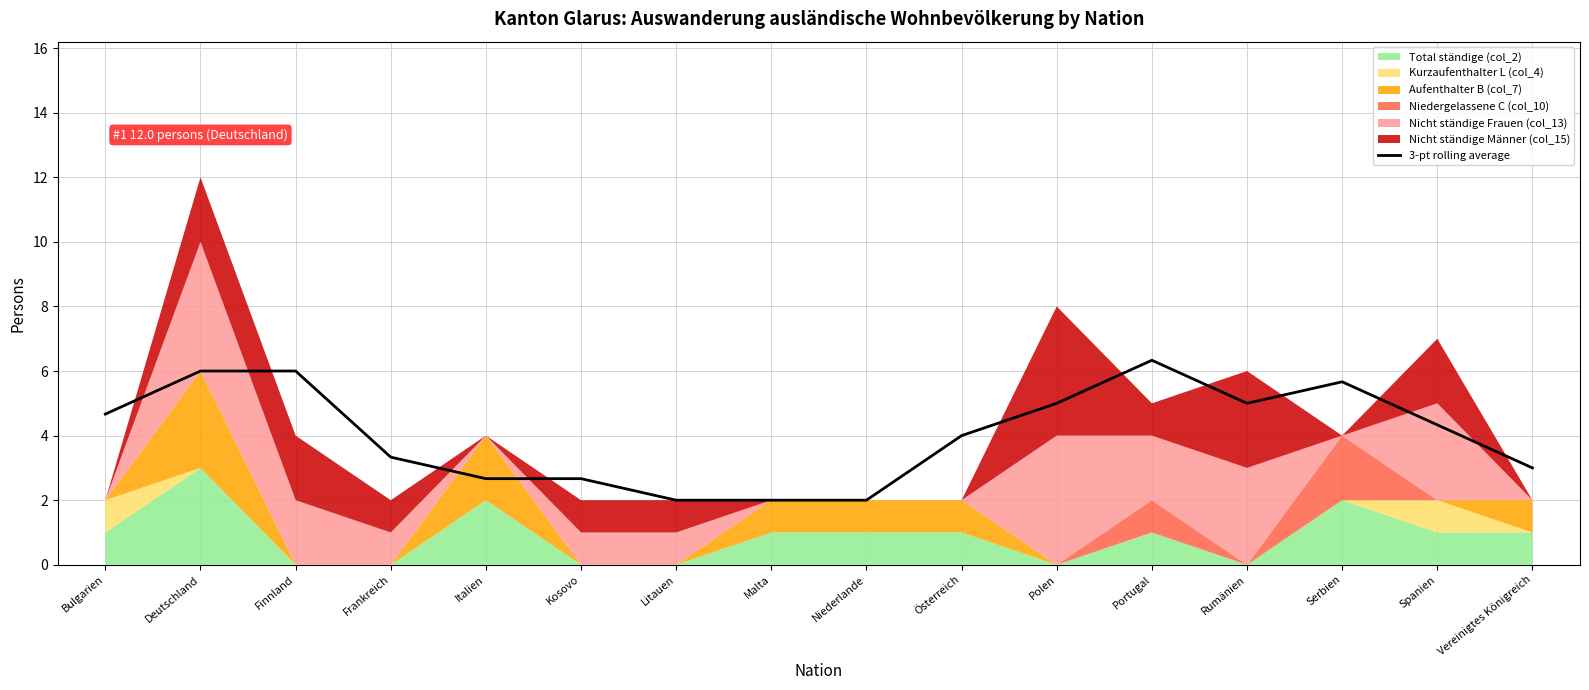

List the labels in order of value, largest first.

Portugal, Deutschland, Finnland, Serbien, Polen, Rumänien, Bulgarien, Spanien, Österreich, Frankreich, Vereinigtes Königreich, Italien, Kosovo, Litauen, Malta, Niederlande